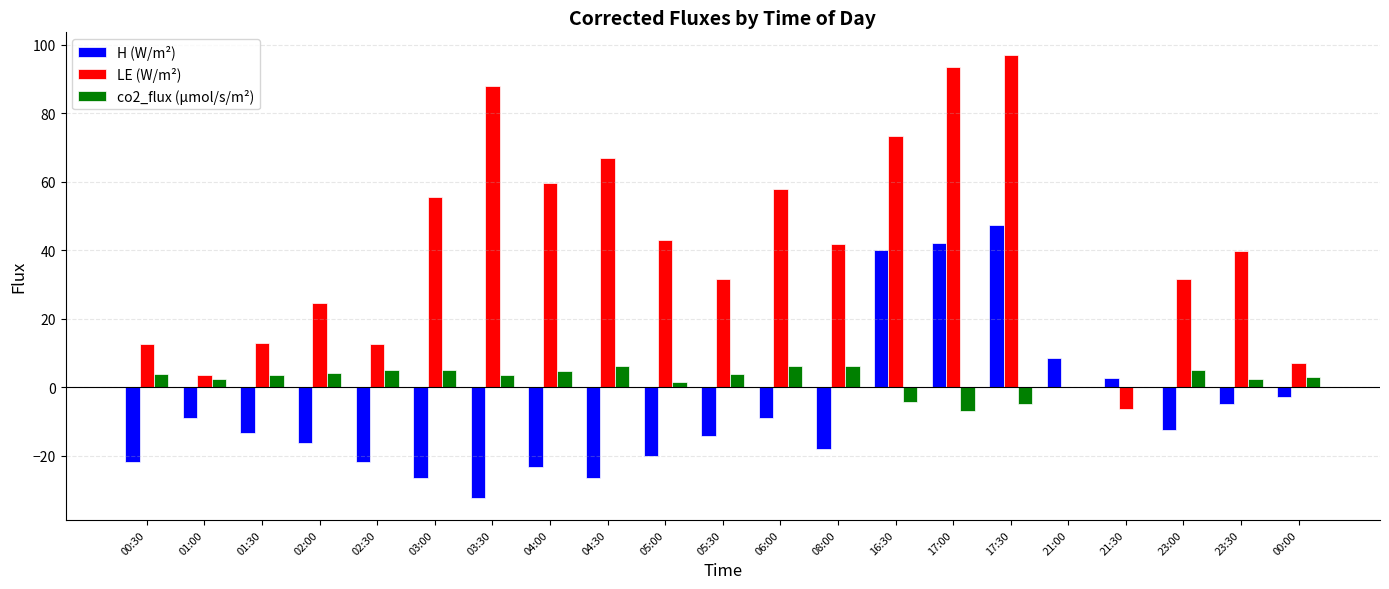

At which category is the sum across all series the highest?

17:30